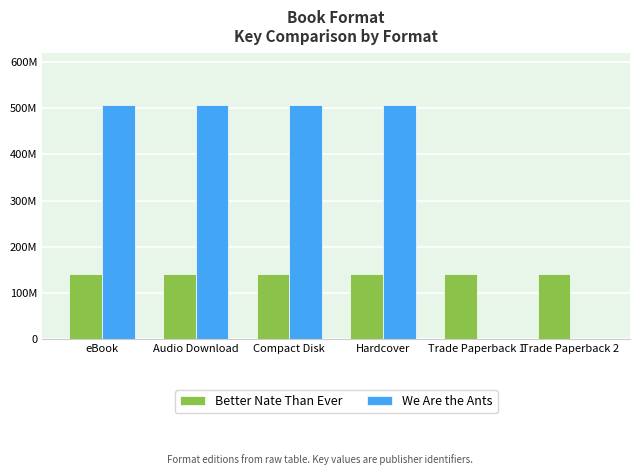

What is the difference between the maximum and second lowest values in the We Are the Ants series?

506945211